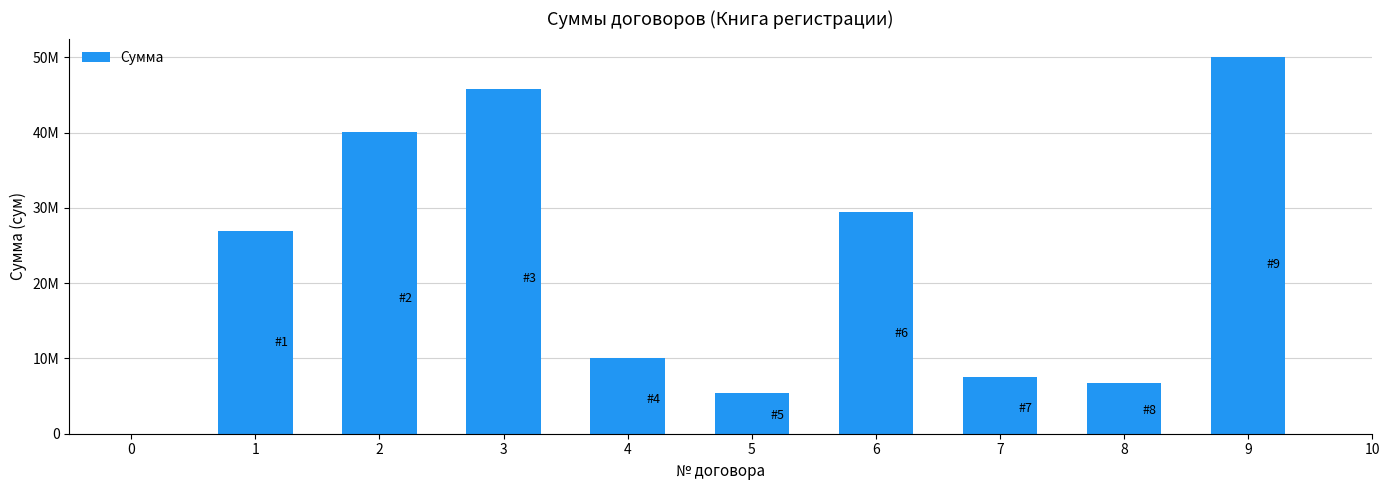

Are the bars horizontal?

No